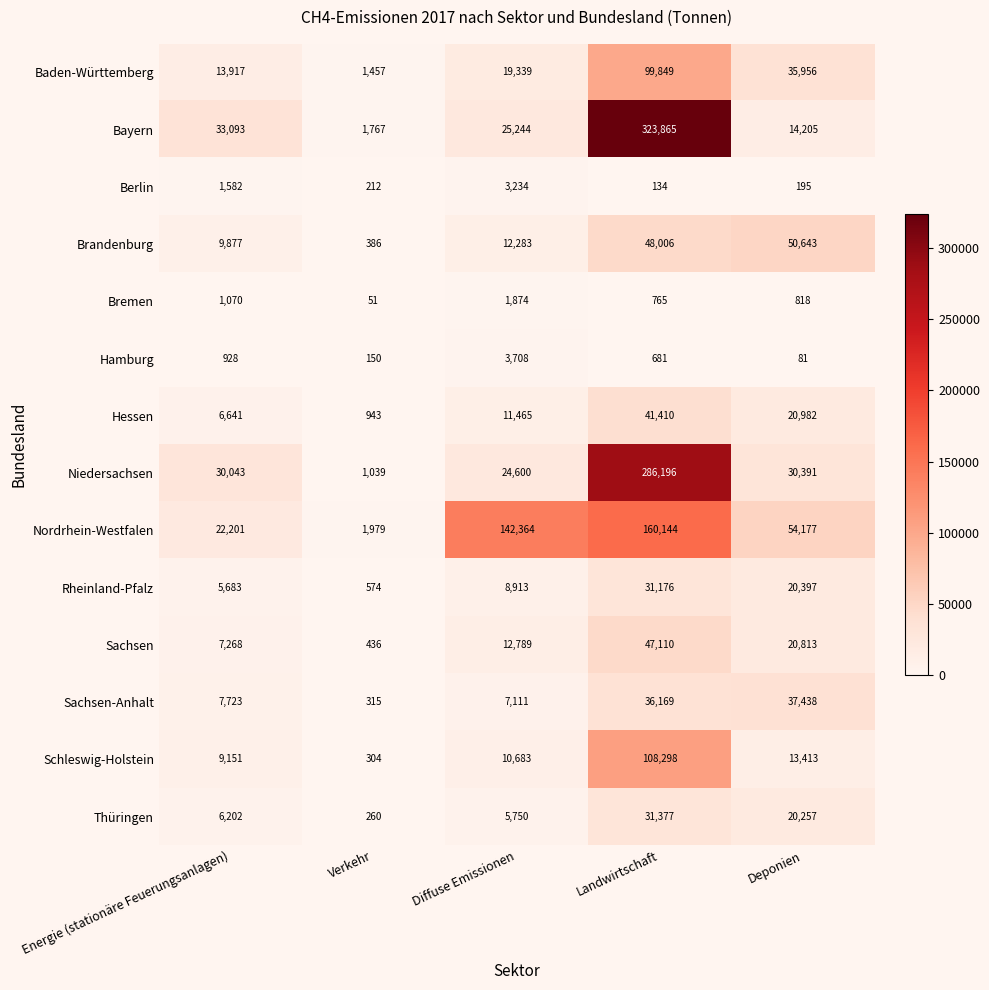

At Energie (stationäre Feuerungsanlagen), list the series in order from smallest to largest.

Hamburg, Bremen, Berlin, Rheinland-Pfalz, Thüringen, Hessen, Sachsen, Sachsen-Anhalt, Schleswig-Holstein, Brandenburg, Baden-Württemberg, Nordrhein-Westfalen, Niedersachsen, Bayern